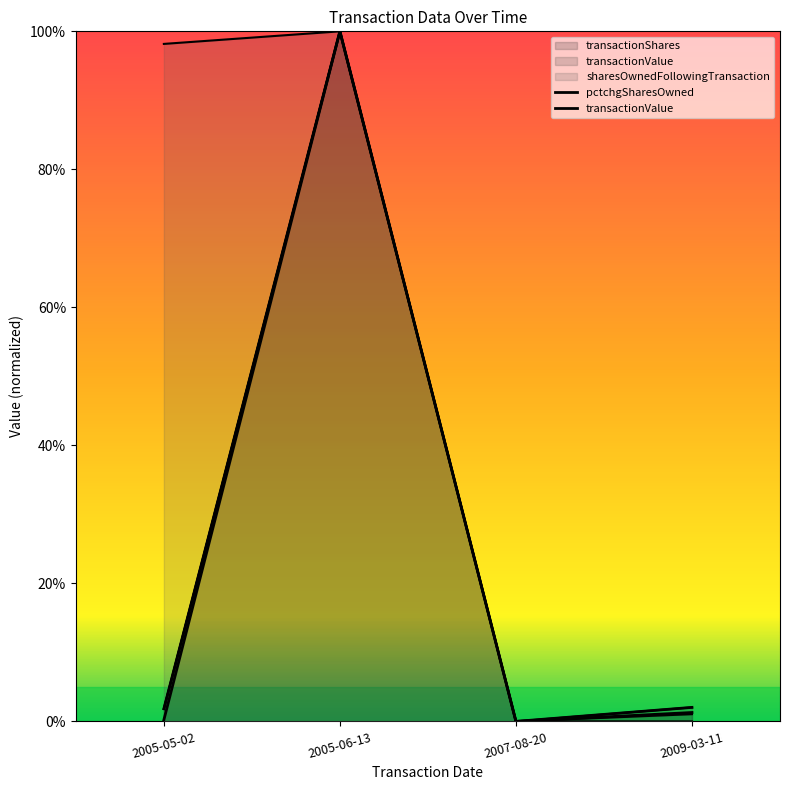

Rank the categories by sharesOwnedFollowingTransaction value from lowest to highest.

2009-03-11, 2007-08-20, 2005-05-02, 2005-06-13